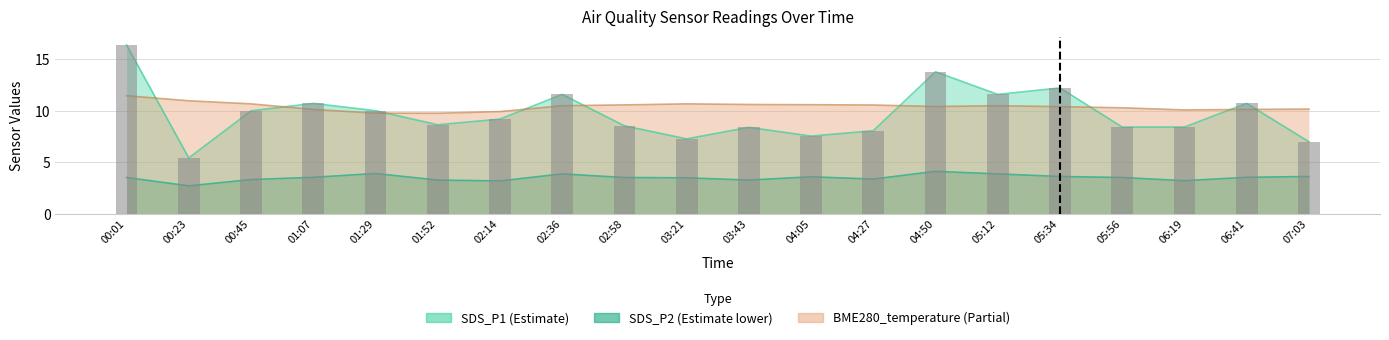

How many bars are there in total?

20